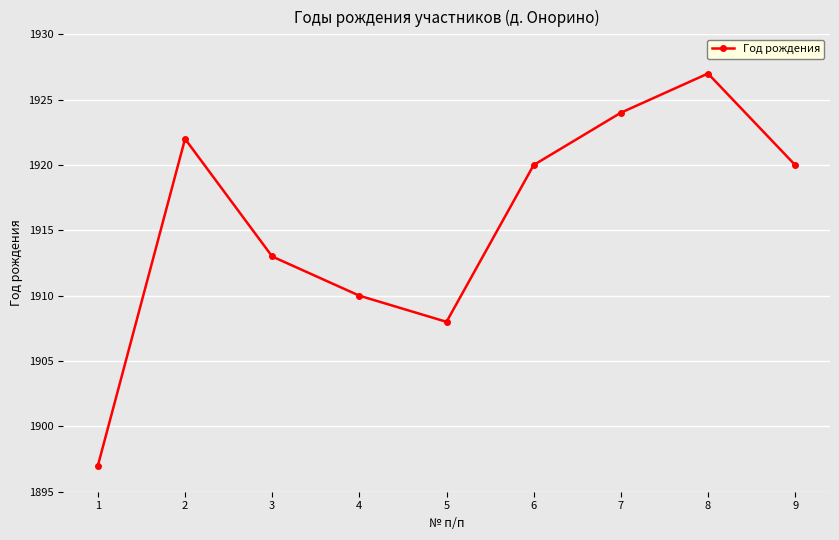

Is it true that the value at 8 is 3338?

False